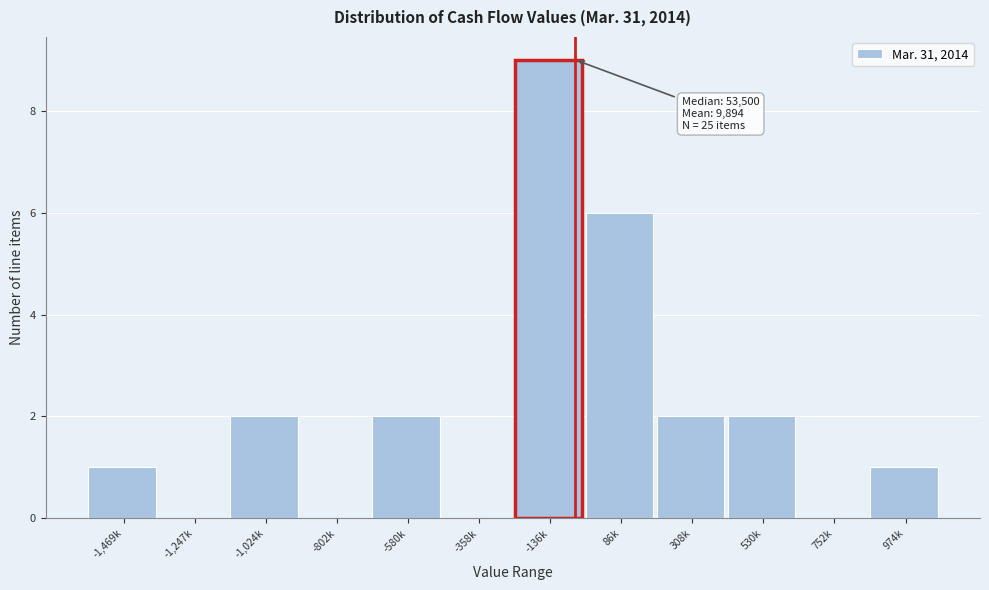

Reading left to right, what are all the values shown in this chart?

-1,469k=1	-1,247k=0	-1,024k=2	-802k=0	-580k=2	-358k=0	-136k=9	86k=6	308k=2	530k=2	752k=0	974k=1